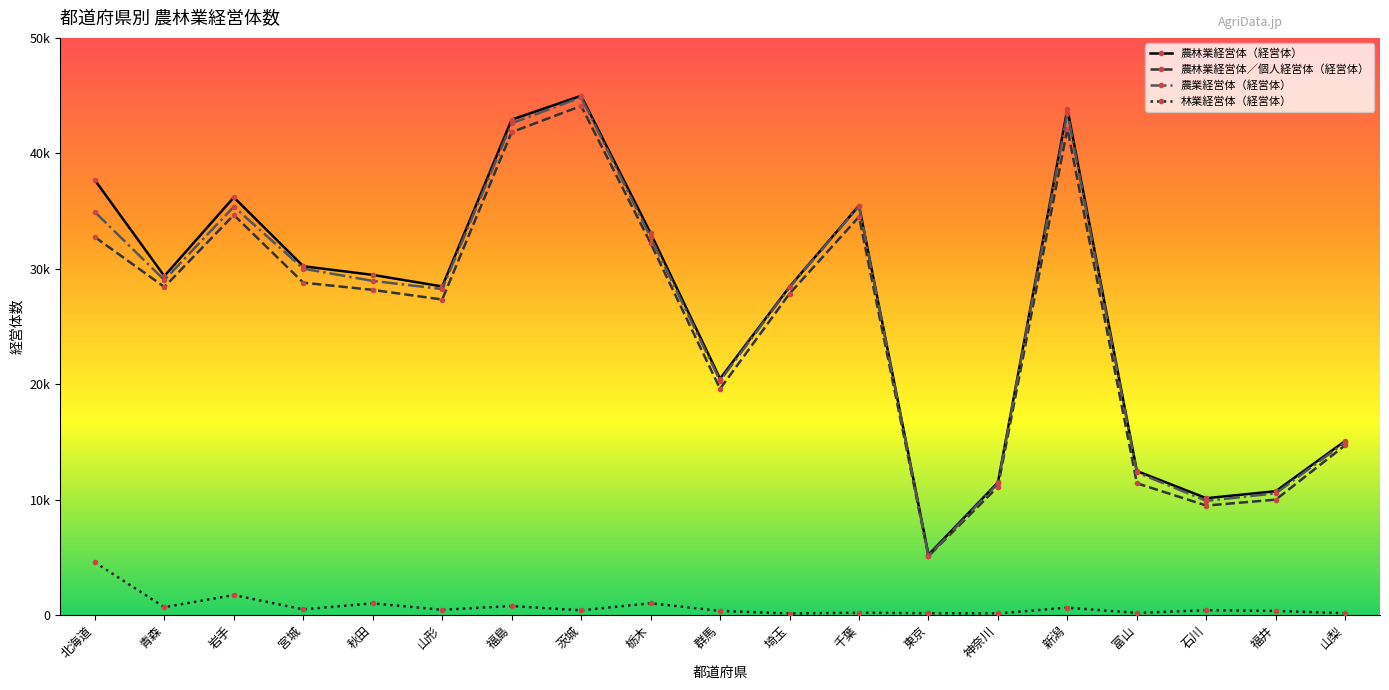

What is the difference between the 農林業経営体（経営体） values at 山梨 and 福島?

27828